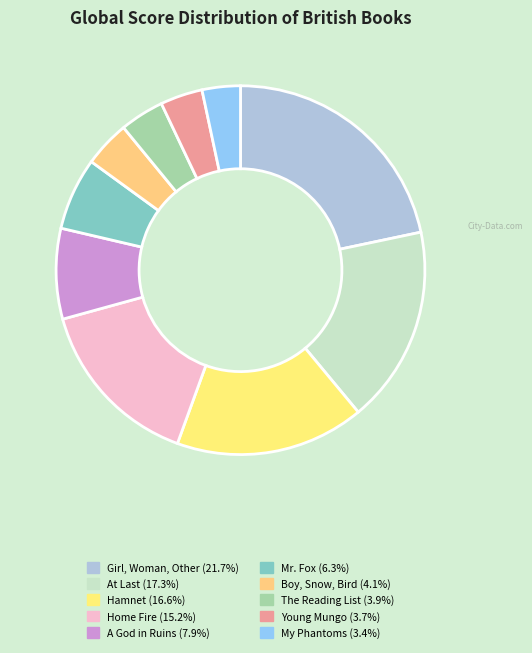

To the nearest percent, what portion does My Phantoms represent?

3%